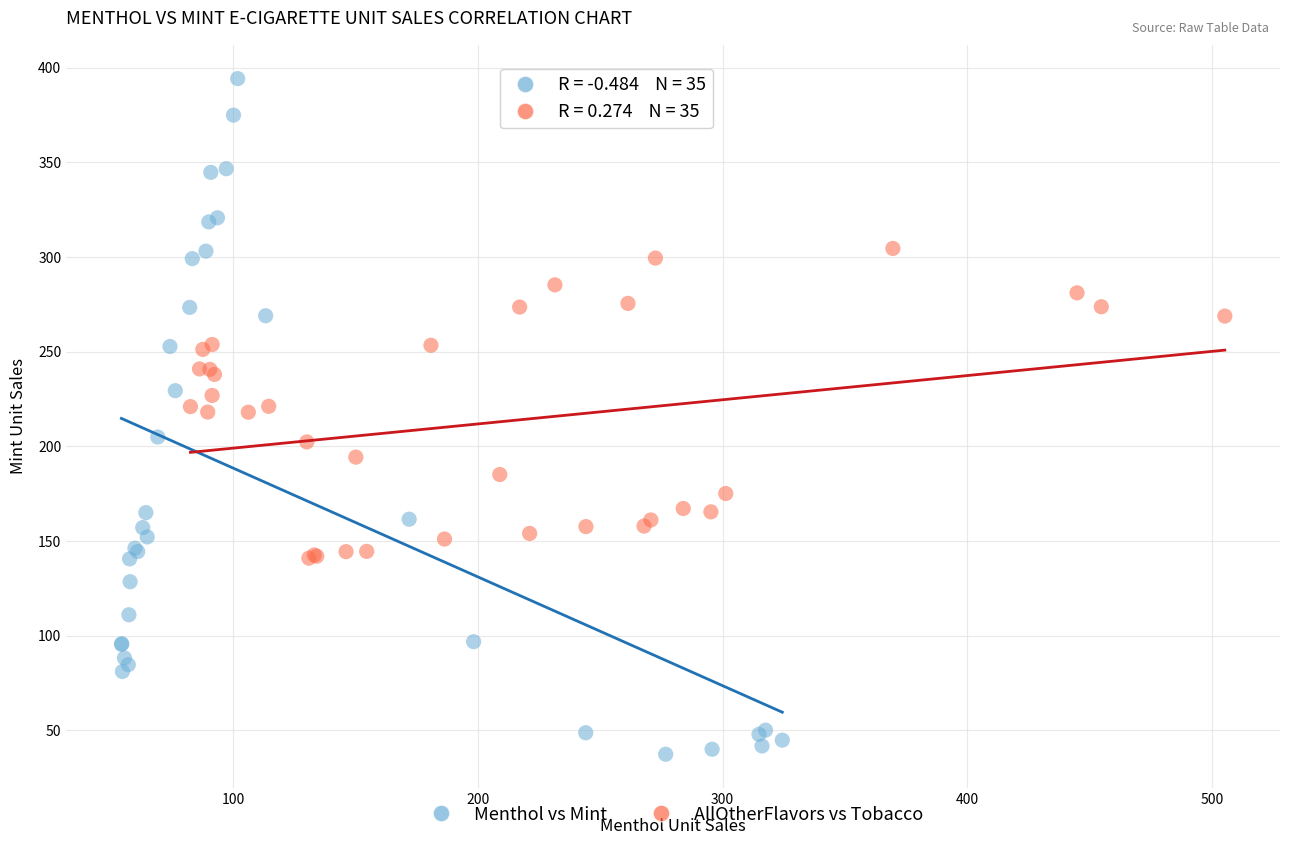

Which series reaches the maximum Y coordinate?

Menthol vs Mint